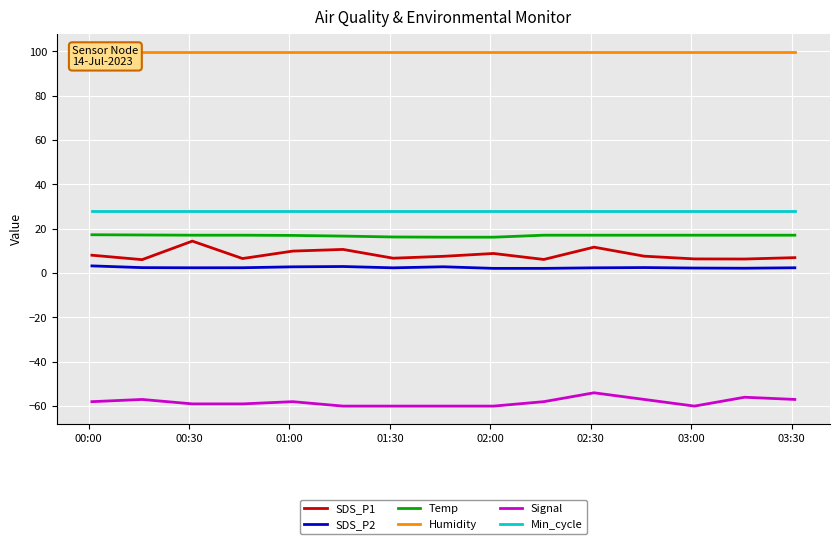

True or false: SDS_P2 and Temp intersect in this chart.

False